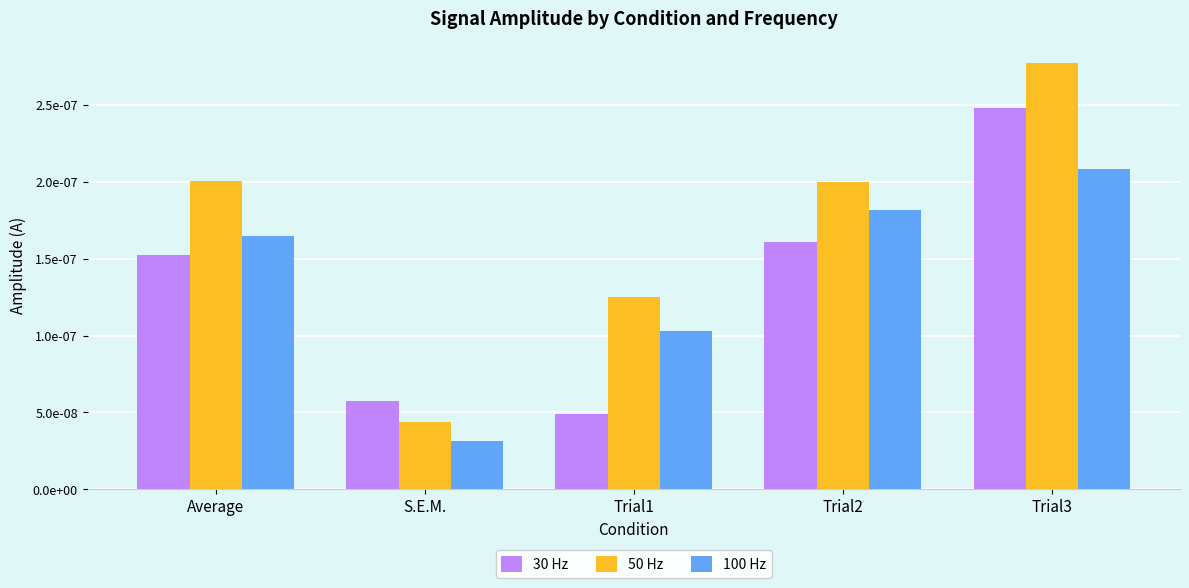

What position from the left is Trial3?

5